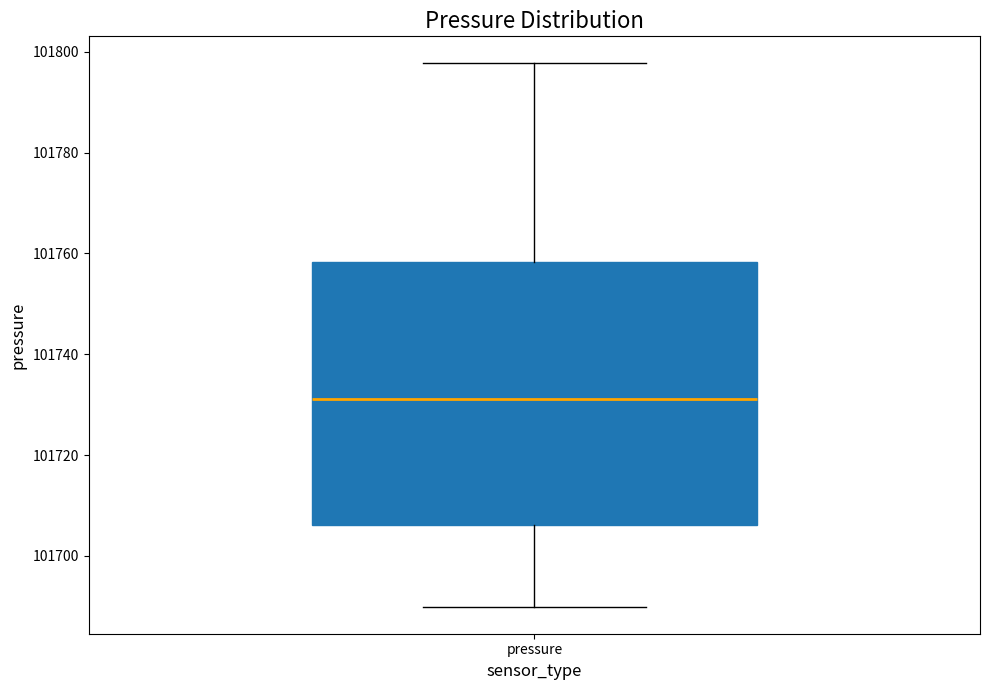

Transcribe this box plot: give where the median line is, the range the box spans, and where the two whiskers end, as read against the y-axis. The values are not printed on the chart, so give them approximately, as read against the axis.

median 101732, box 101706 to 101758, whiskers 101690 to 101798